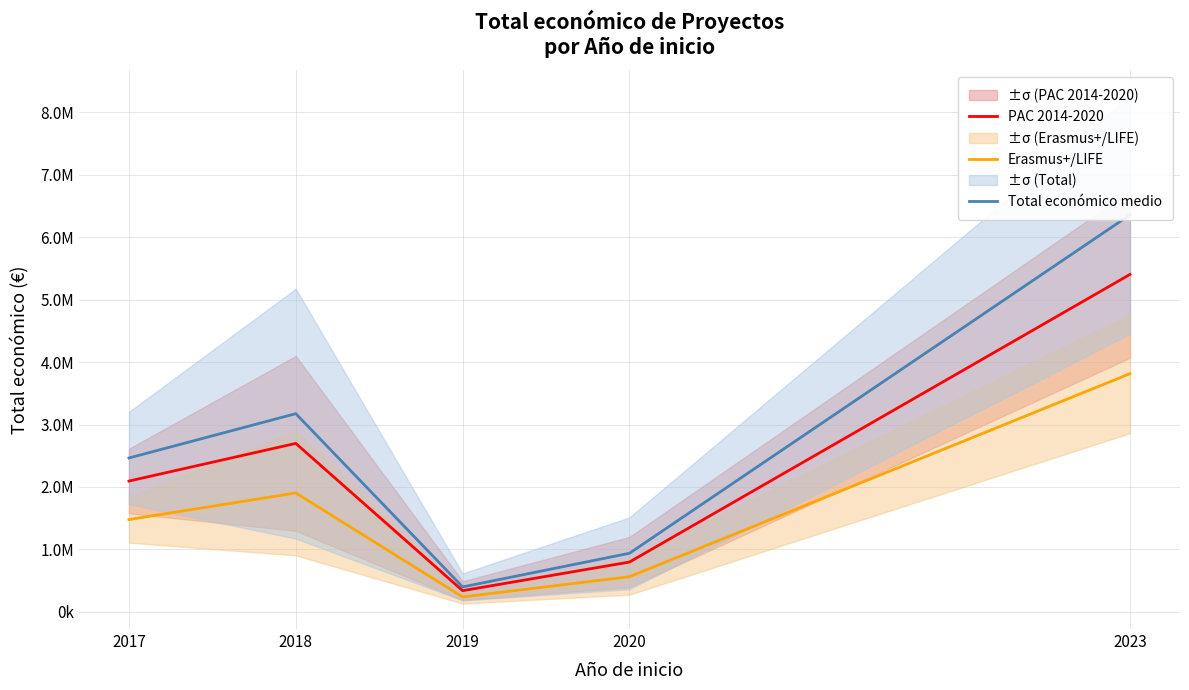

Is the value of Total económico medio at 2023 greater than the value of PAC 2014-2020 at 2017?

Yes